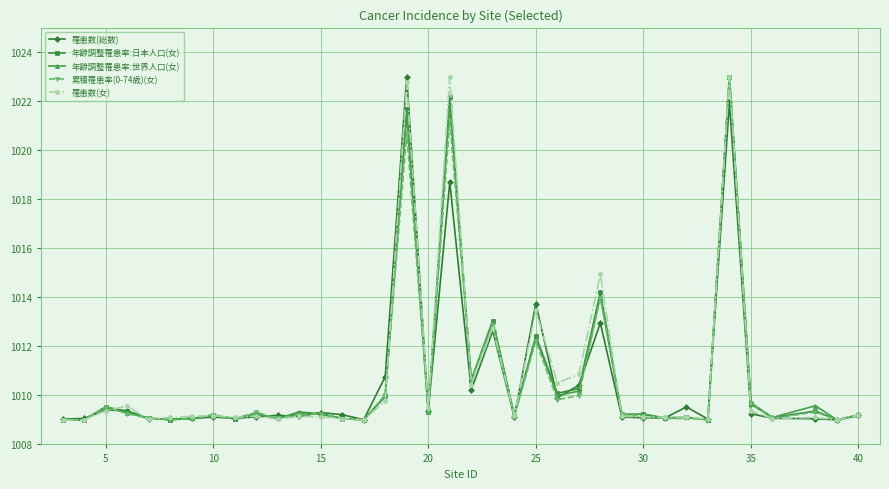

What is the highest value of the 累積罹患率(0-74歳)(女) series?

1023.0